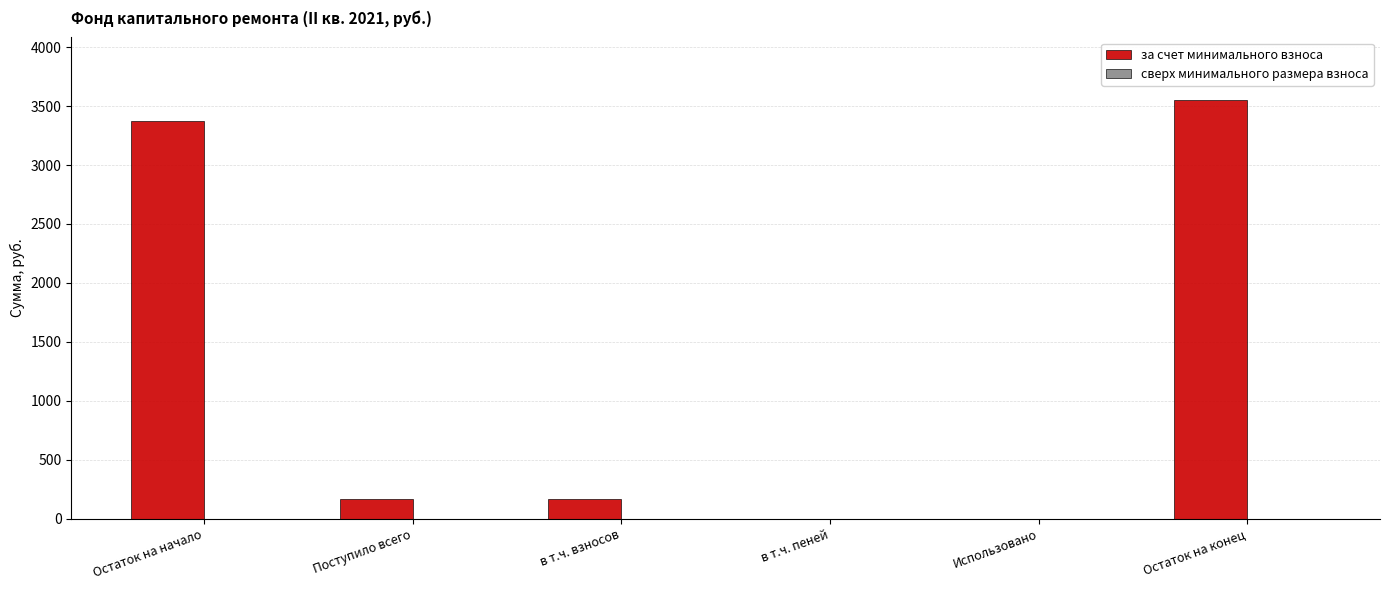

Reading left to right, what are all the values shown in this chart?

Остаток на начало=3377.1	Поступило всего=172.2	в т.ч. взносов=172.2	в т.ч. пеней=0.0	Использовано=0.0	Остаток на конец=3549.3